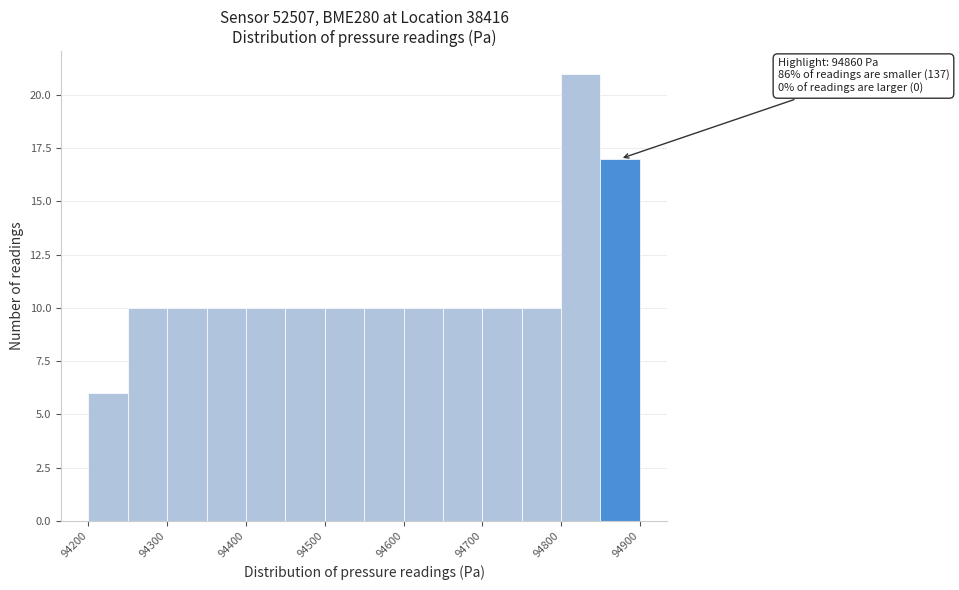

Which range on the x-axis has the tallest bar?

94800 to 94850